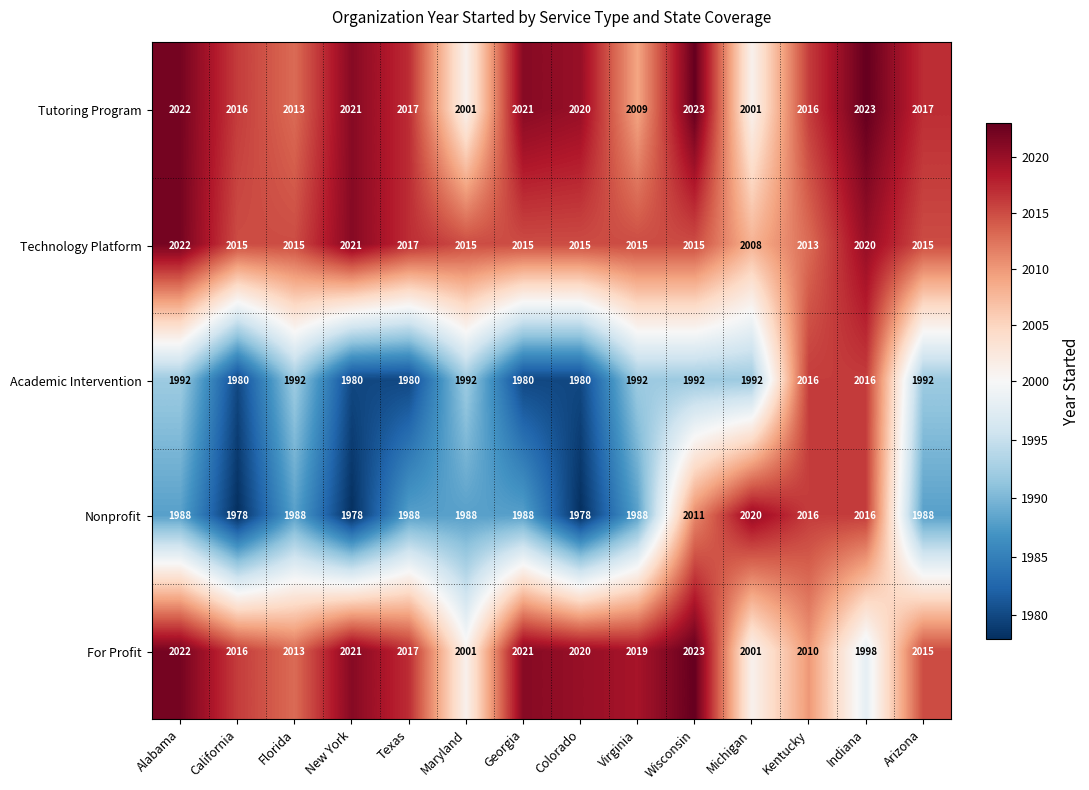

How many Nonprofit values are between 1988 and 2011?

8